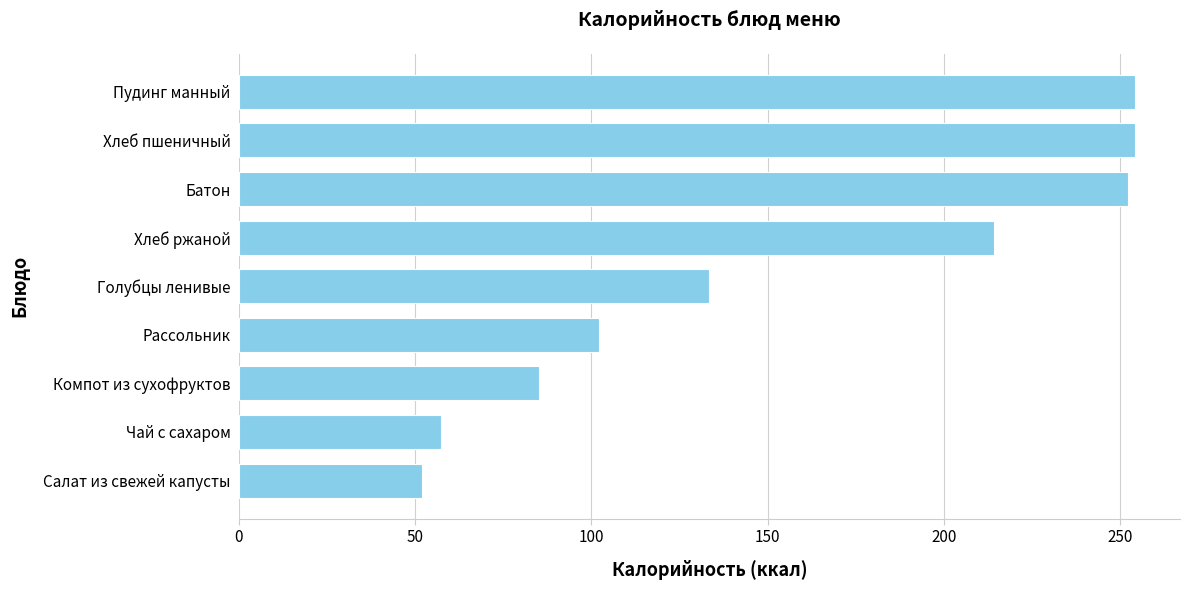

What is the difference between the maximum and minimum values?

202.2